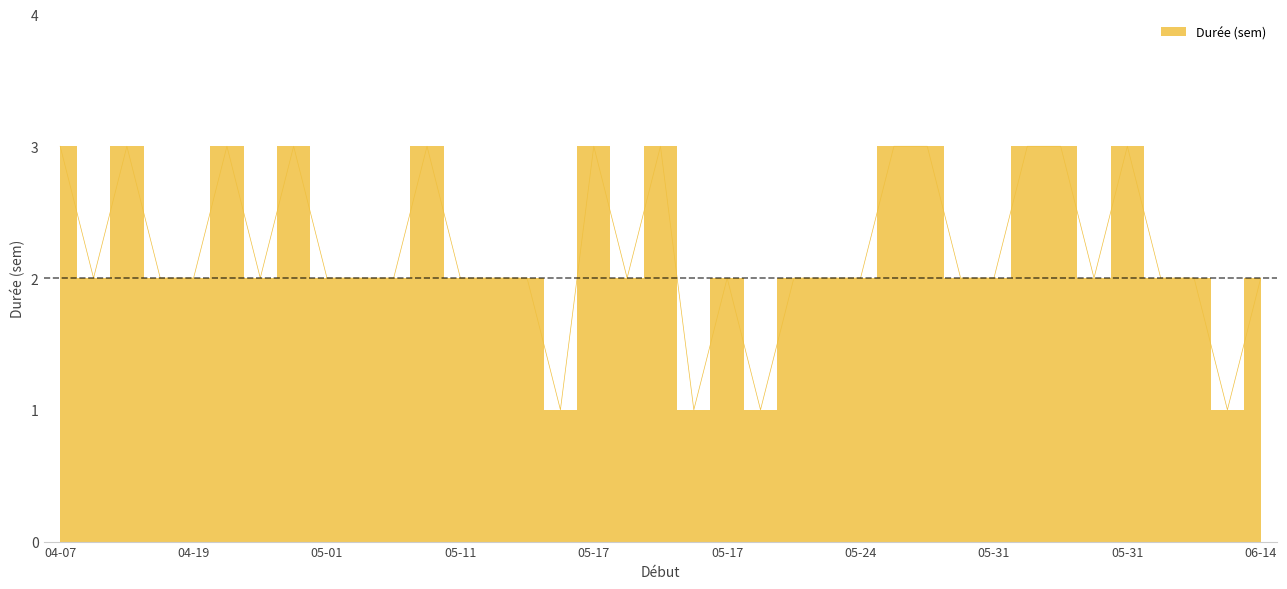

How many series are shown in this chart?

1